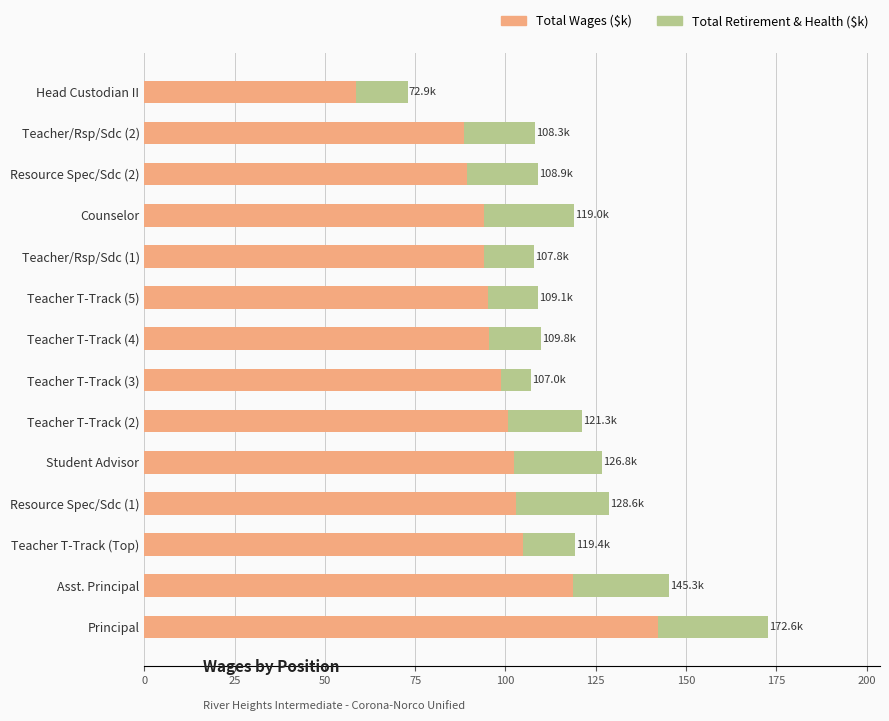

What is the total value across all series at Teacher T-Track (4)?

109.8